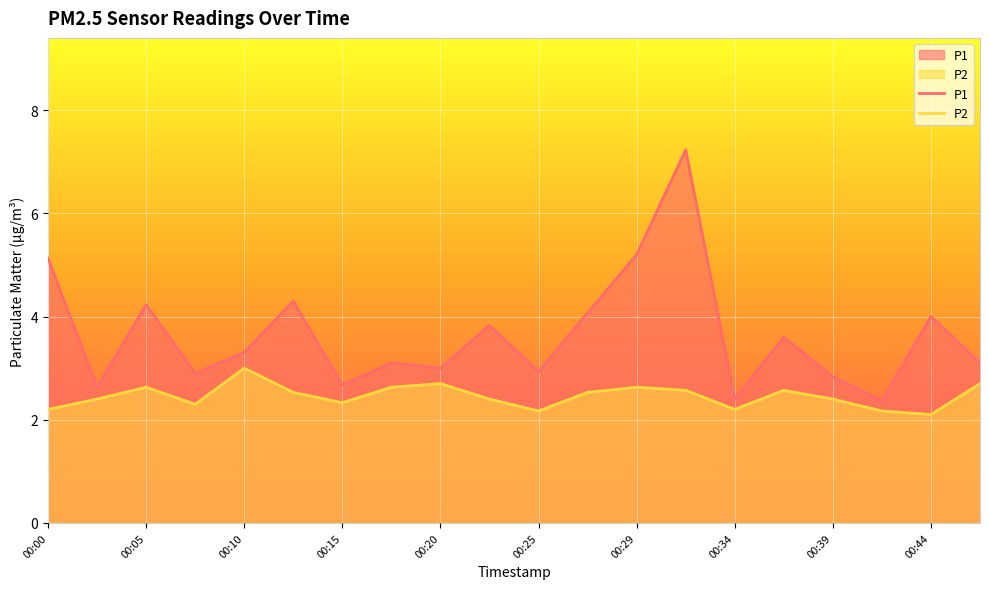

True or false: P2 and P1 cross at least once.

False